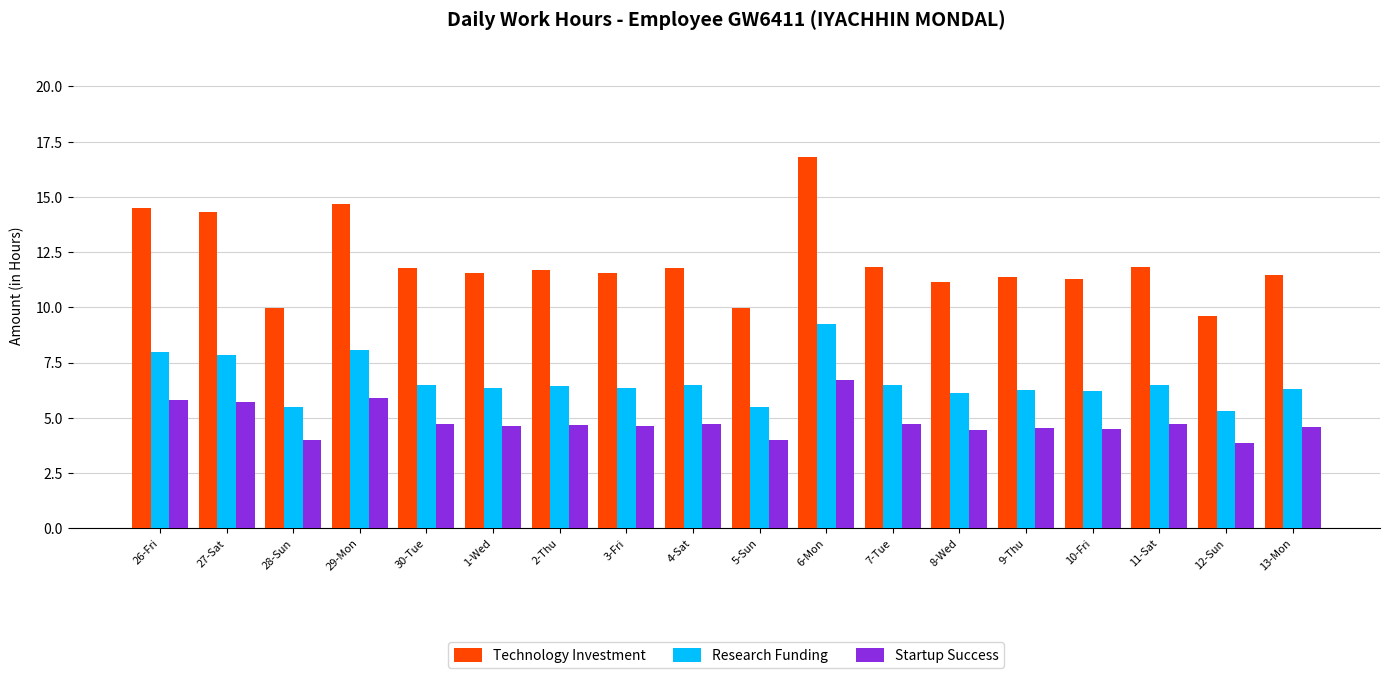

Rank the series by their average value, from highest to lowest.

Technology Investment, Research Funding, Startup Success